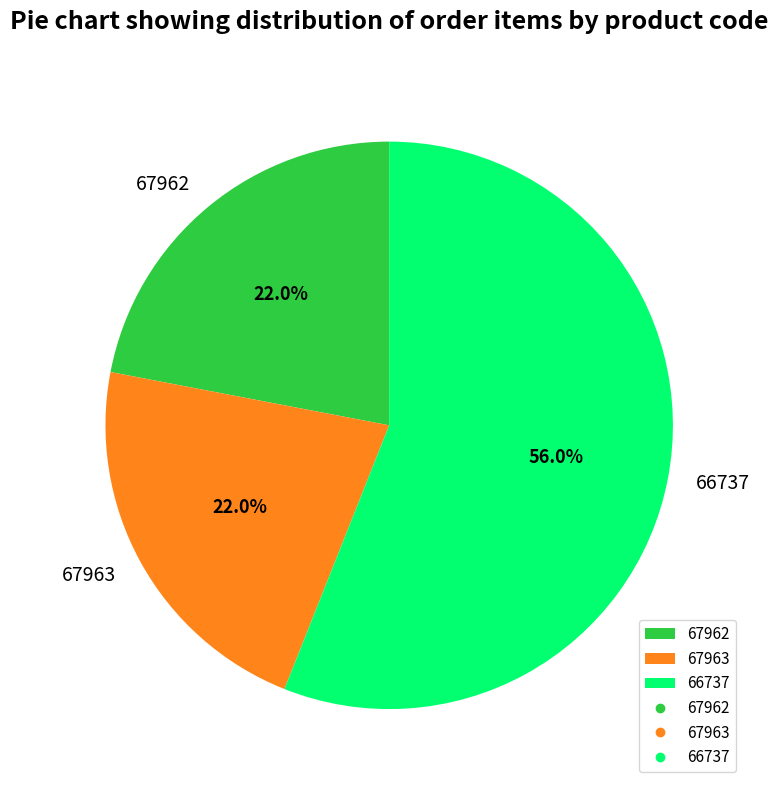

What percentage is NOT represented by 67963?

78.0%